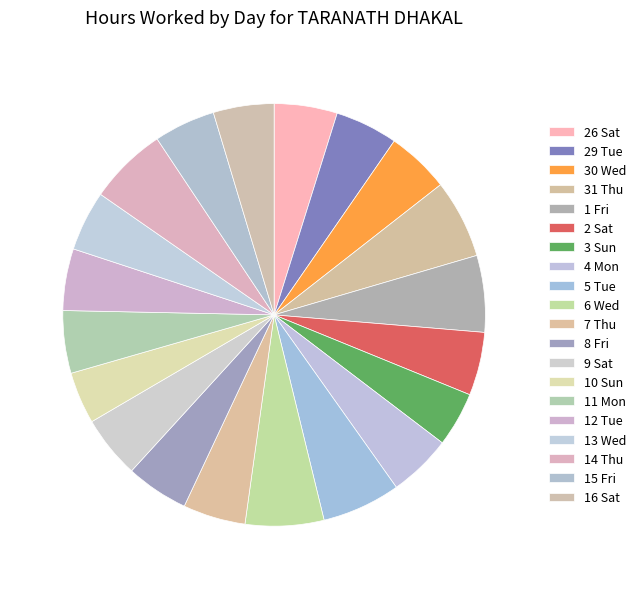

Count the number of slices in the pie.

20